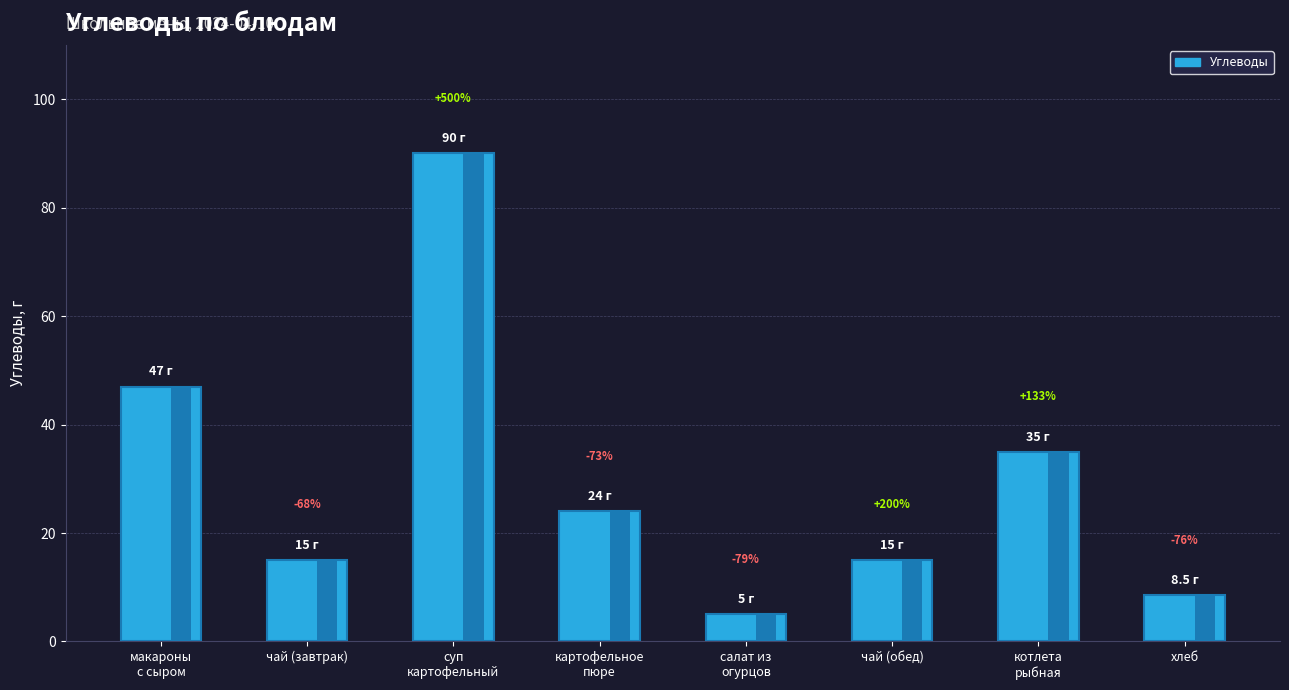

Reading right to left, extract all data points from this chart.

8.5	35.0	15.0	5.0	24.0	90.0	15.0	47.0